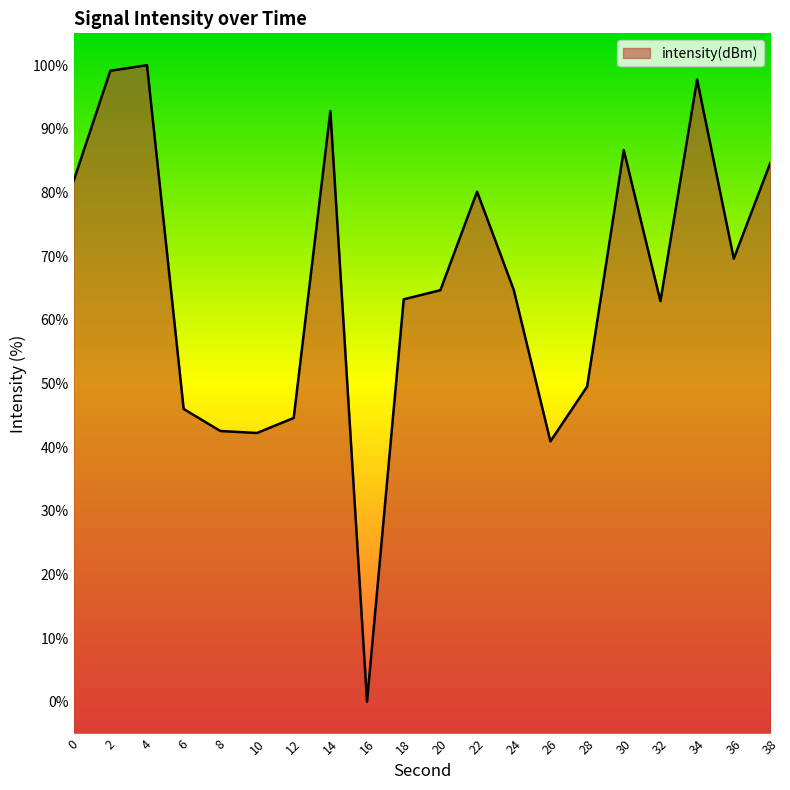

How many lines are shown in the chart?

1